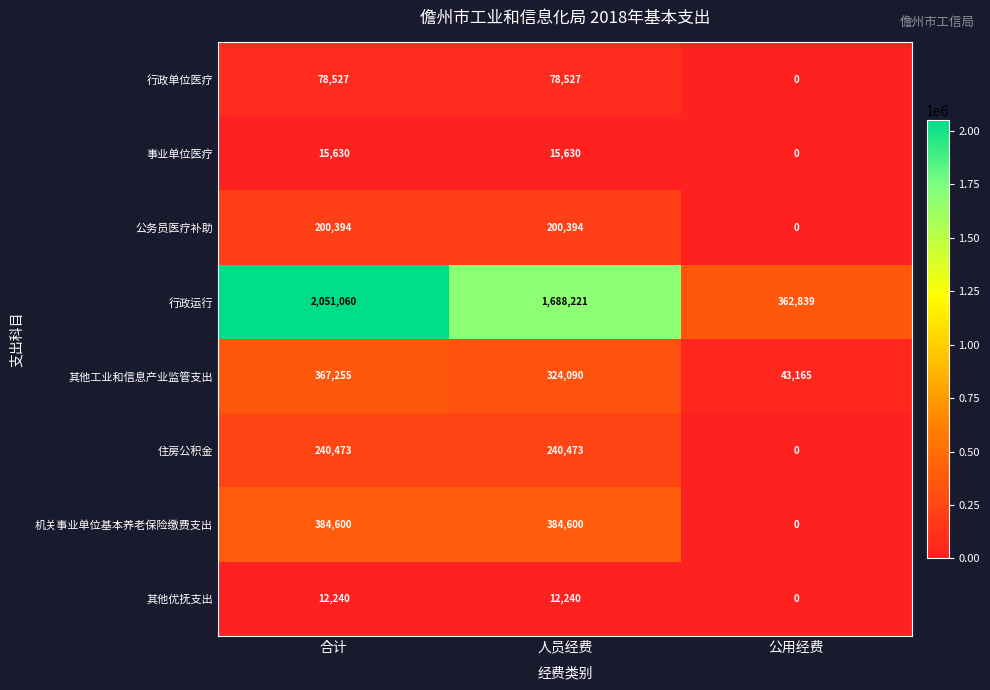

Reading left to right, transcribe all the data shown in this chart.

行政单位医疗: 78527	78527	0
事业单位医疗: 15630	15630	0
公务员医疗补助: 200394	200394	0
行政运行: 2051060	1688221	362839
其他工业和信息产业监管支出: 367255	324090	43165
住房公积金: 240473	240473	0
机关事业单位基本养老保险缴费支出: 384600	384600	0
其他优抚支出: 12240	12240	0